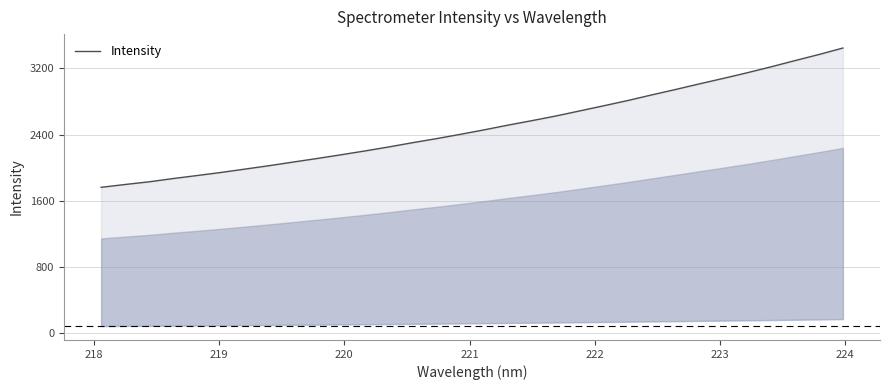

How many values are below 2456?

16